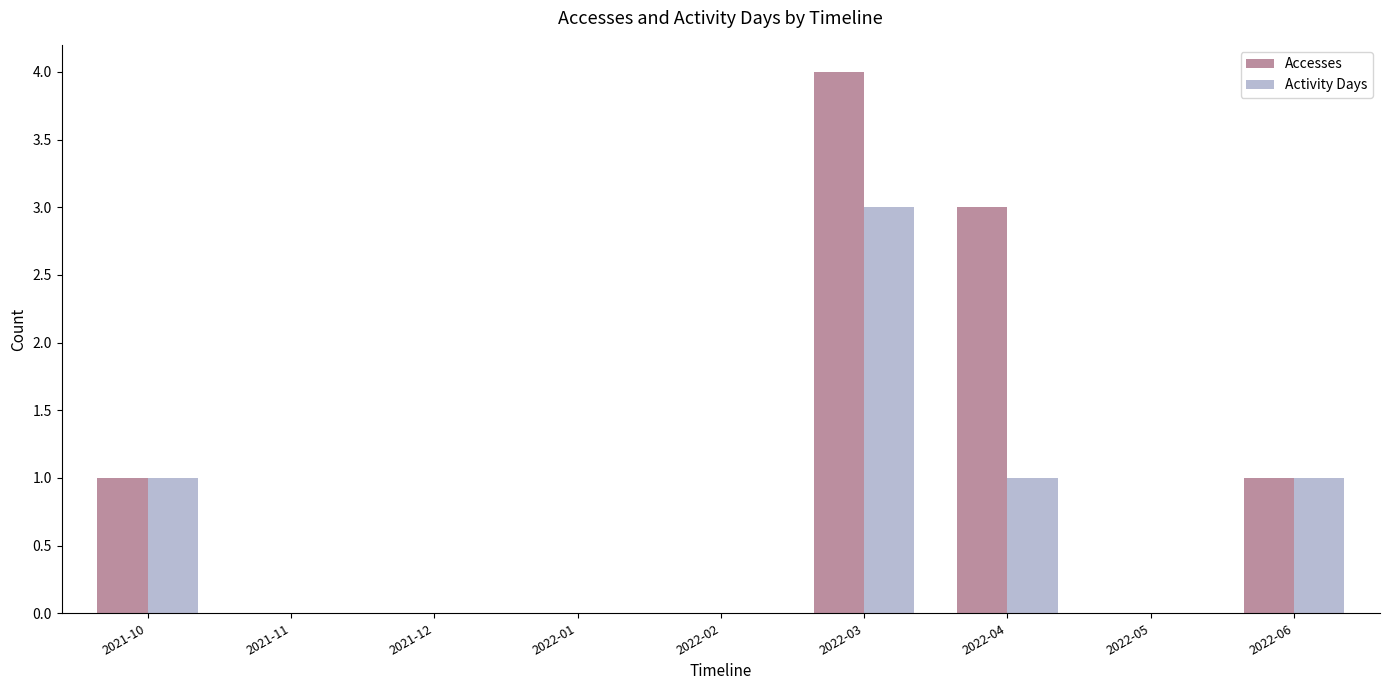

Is the value of Accesses at 2021-12 greater than the value of Activity Days at 2022-04?

No